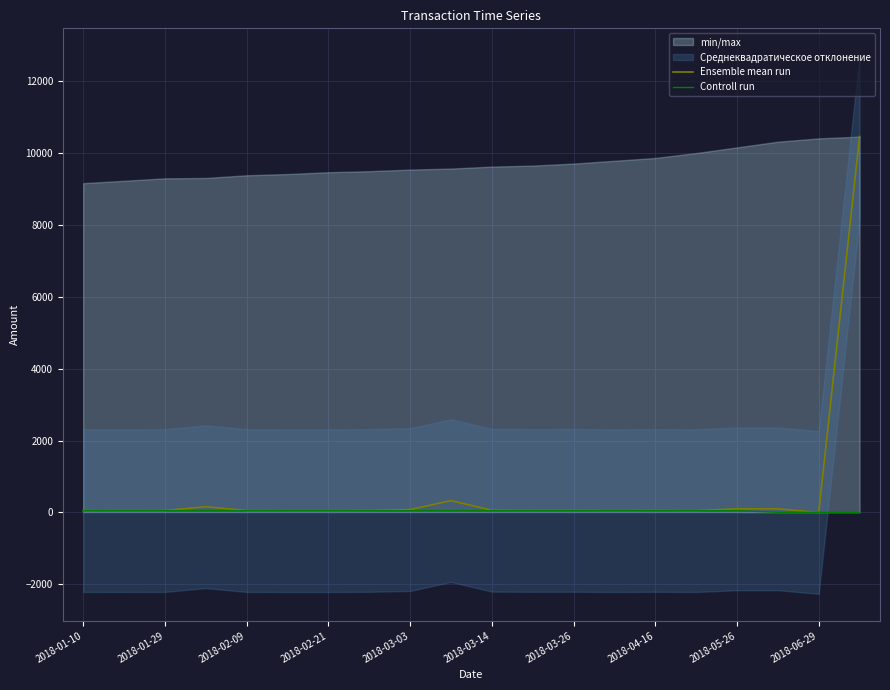

What is the sum of all Controll run values?

860.5